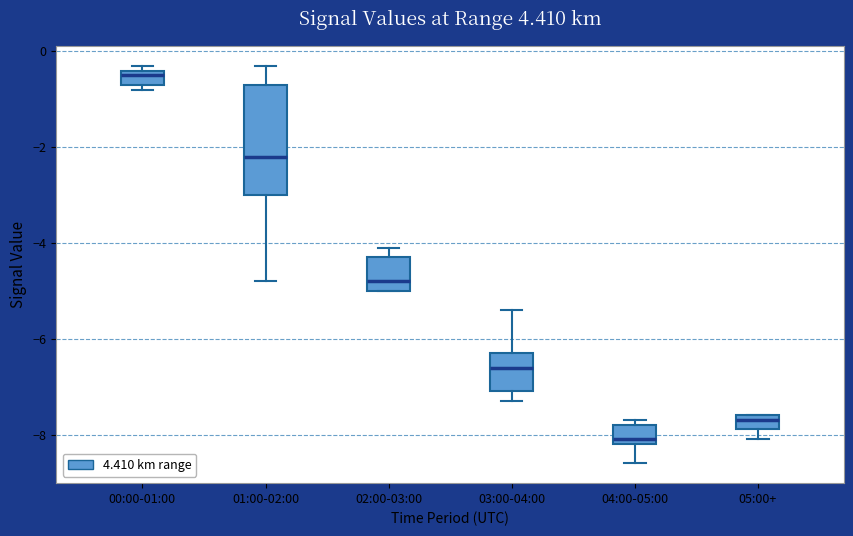

Which box has the lowest median line?

04:00-05:00